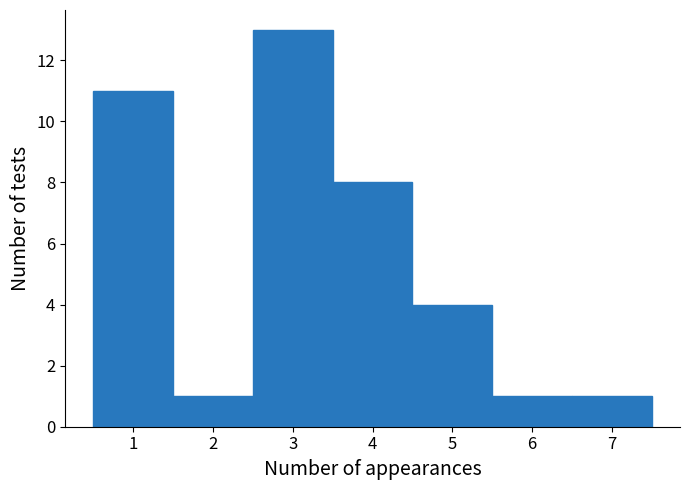

Over which range of the x-axis is the bar tallest?

2.5 to 3.5